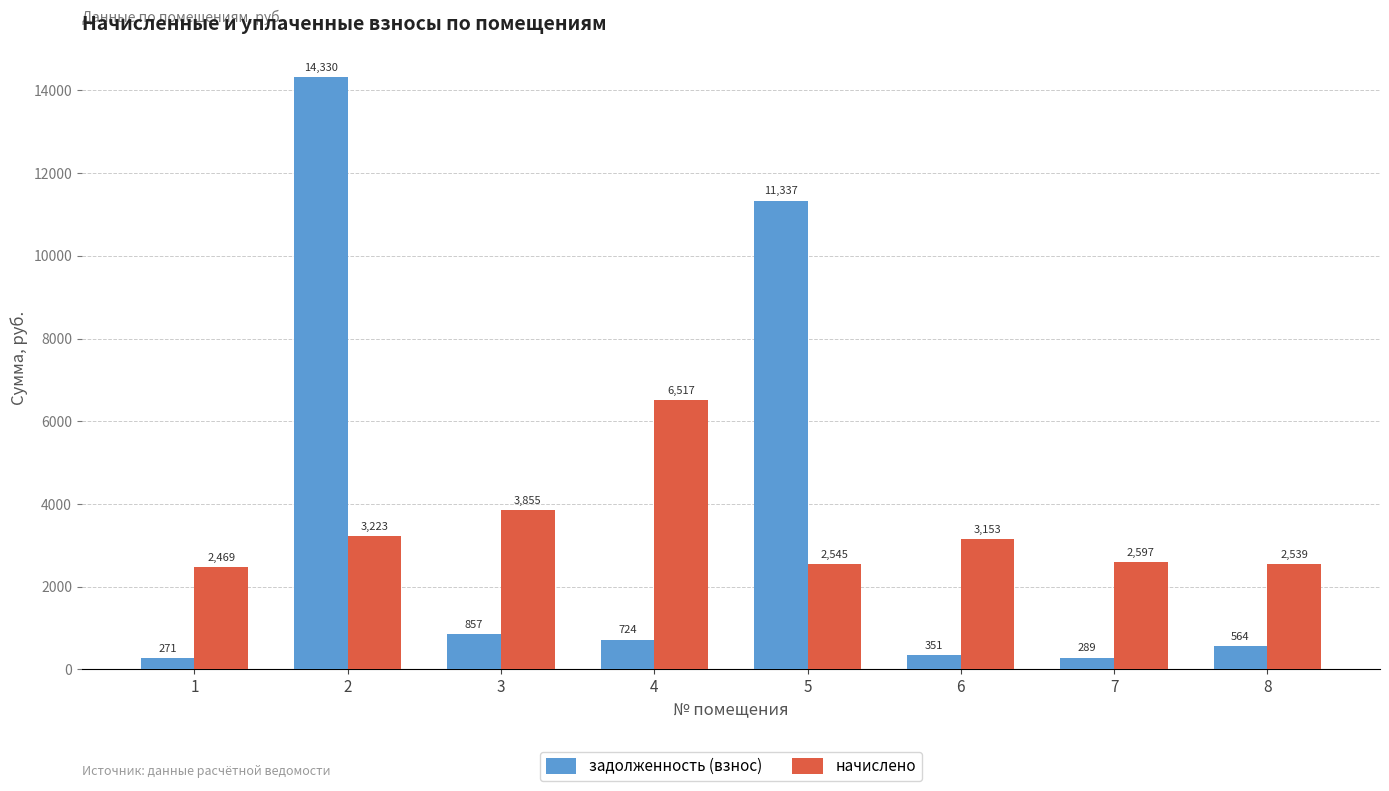

The начислено series shows 4990.6 at 6. True or false?

False